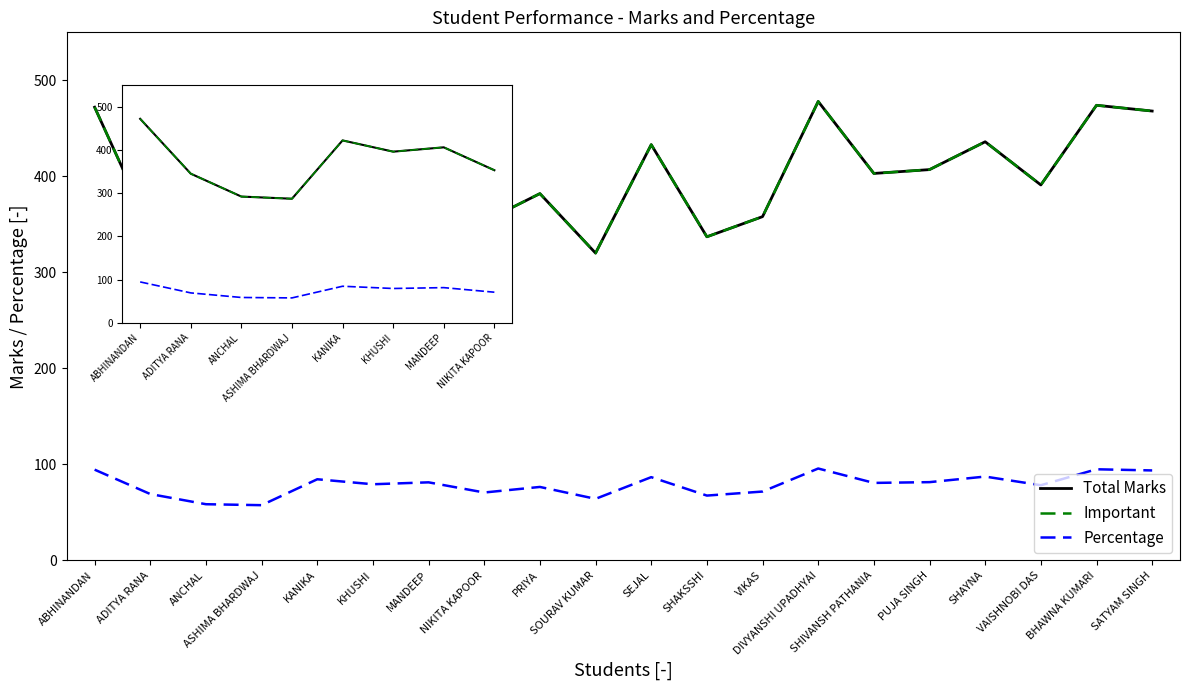

How many lines are shown in the chart?

3